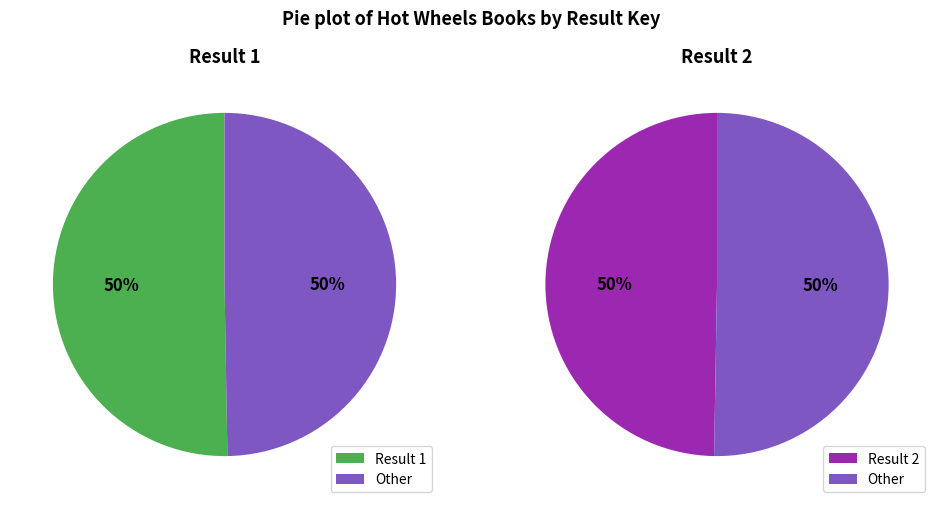

Do 1 and 2 together represent more than half of the pie?

Yes